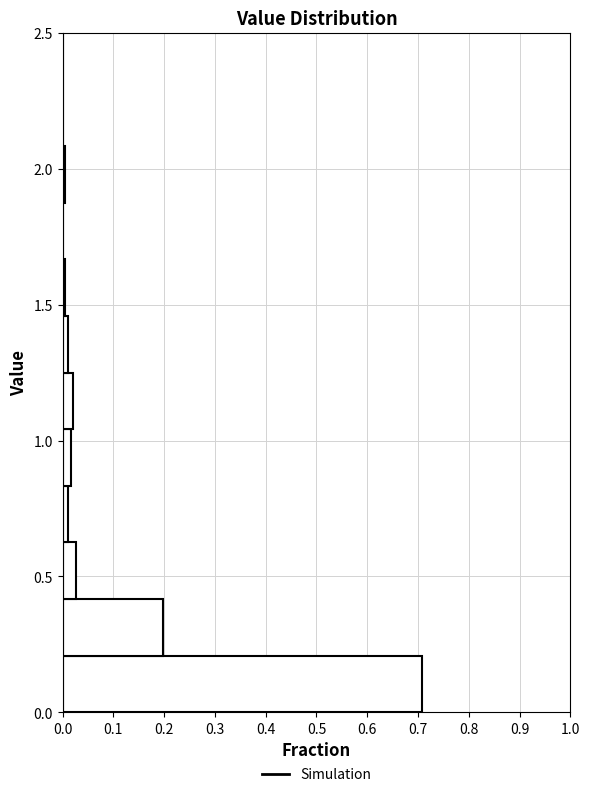

Which range on the y-axis has the longest bar?

0.00 to 0.20